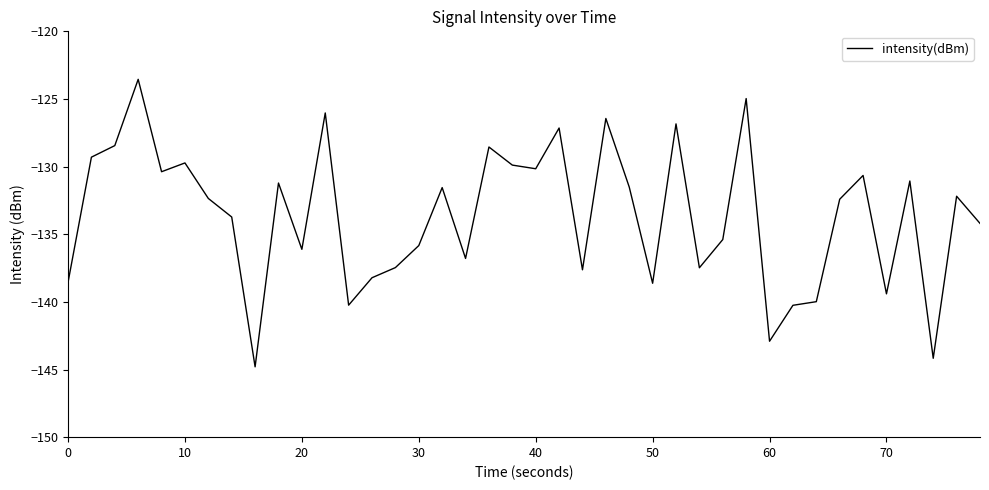

What is the maximum value shown in the chart?

-123.5